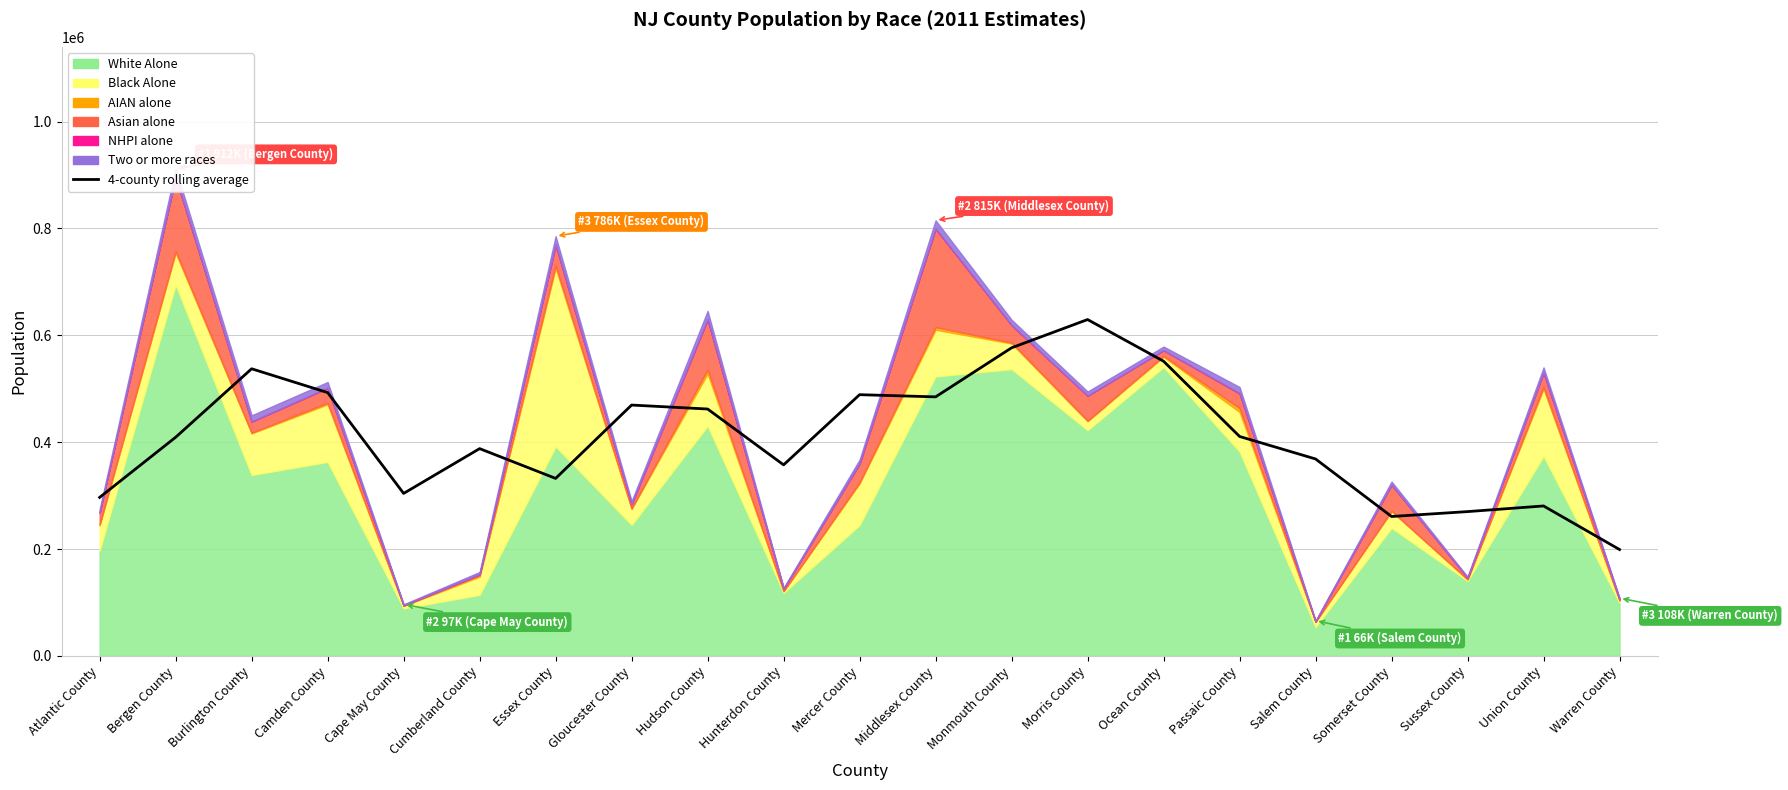

What is the difference between the maximum and minimum values?

430465.8